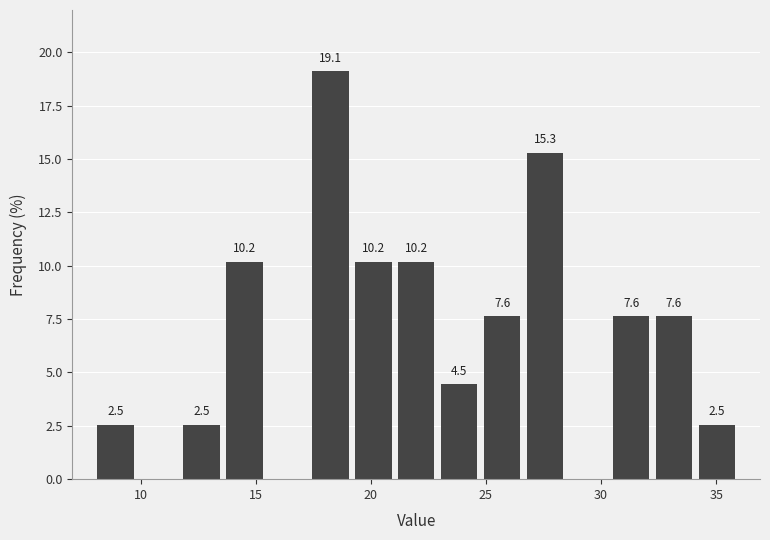

Around what value on the x-axis is the tallest bar? Give the approximate position of its centre, as read against the axis.

18.0